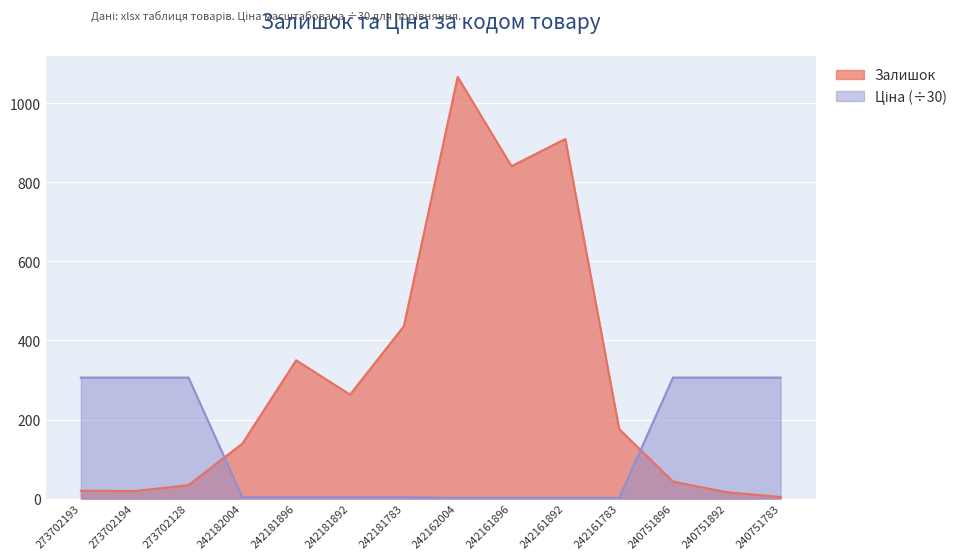

Which series has the largest total across all categories?

Залишок